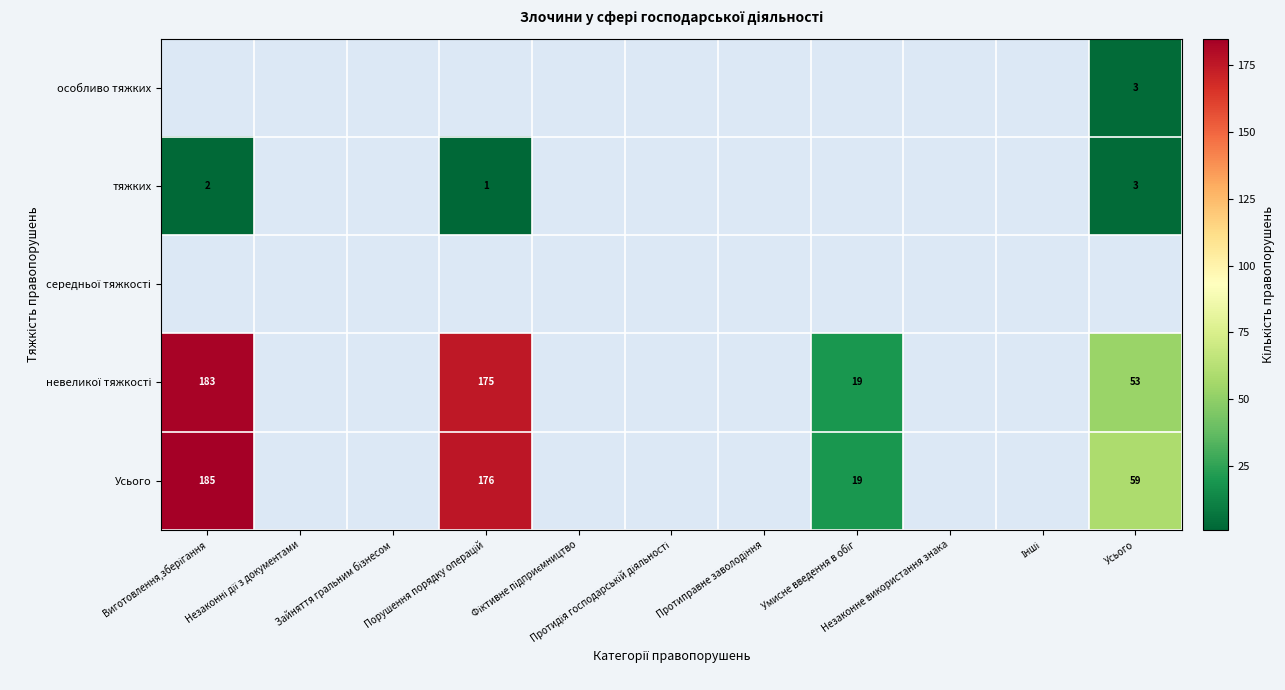

Which label corresponds to the smallest value in the chart?

Виготовлення,зберігання